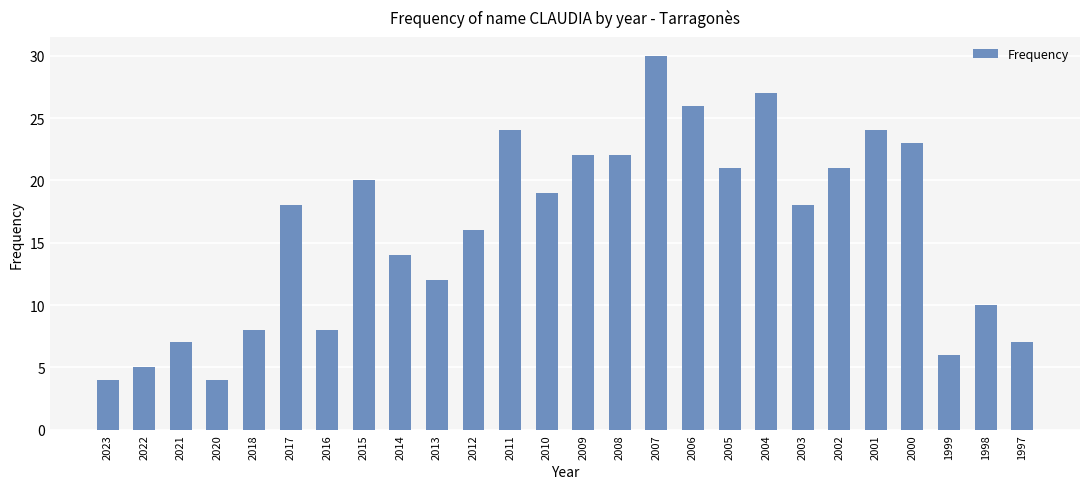

Reading right to left, list all the values displayed in this chart.

7	10	6	23	24	21	18	27	21	26	30	22	22	19	24	16	12	14	20	8	18	8	4	7	5	4